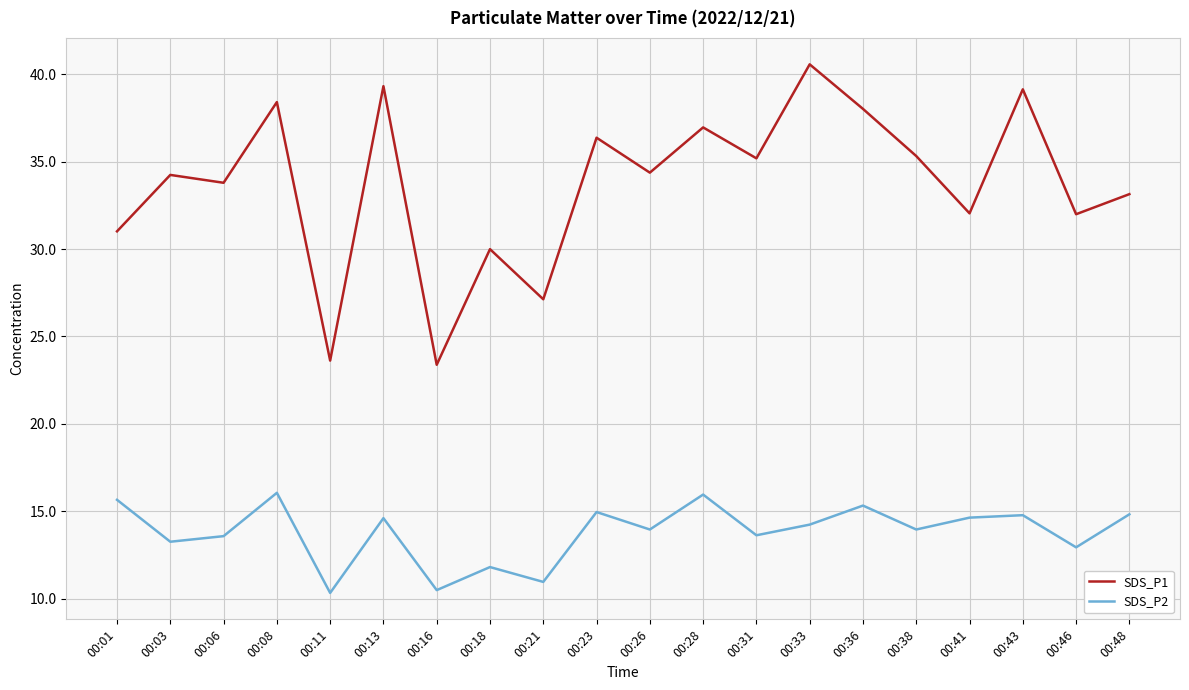

Rank the series by their maximum value, from lowest to highest.

SDS_P2, SDS_P1